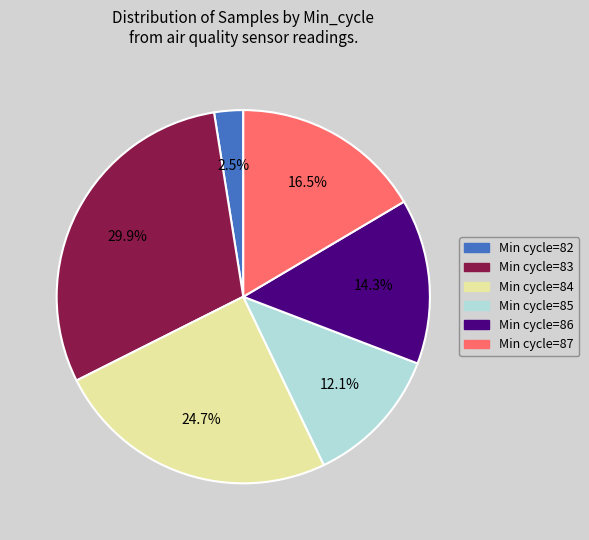

Which has a higher value, Min cycle=83 or Min cycle=86?

Min cycle=83